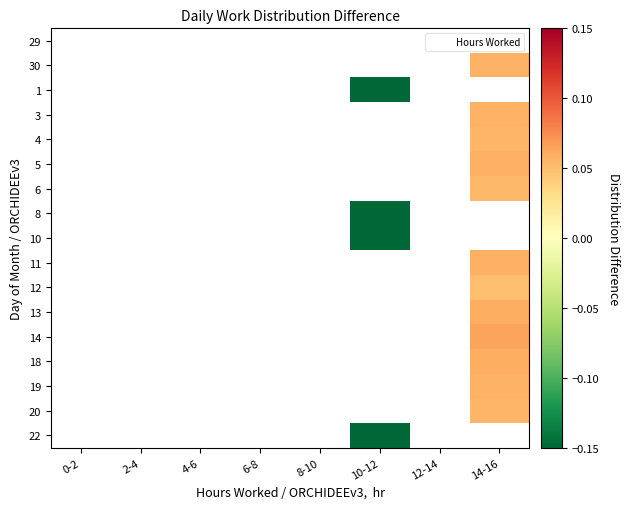

List the series in order of their peak value, lowest first.

29, 30, 1, 3, 4, 5, 6, 8, 10, 11, 12, 13, 14, 18, 19, 20, 22